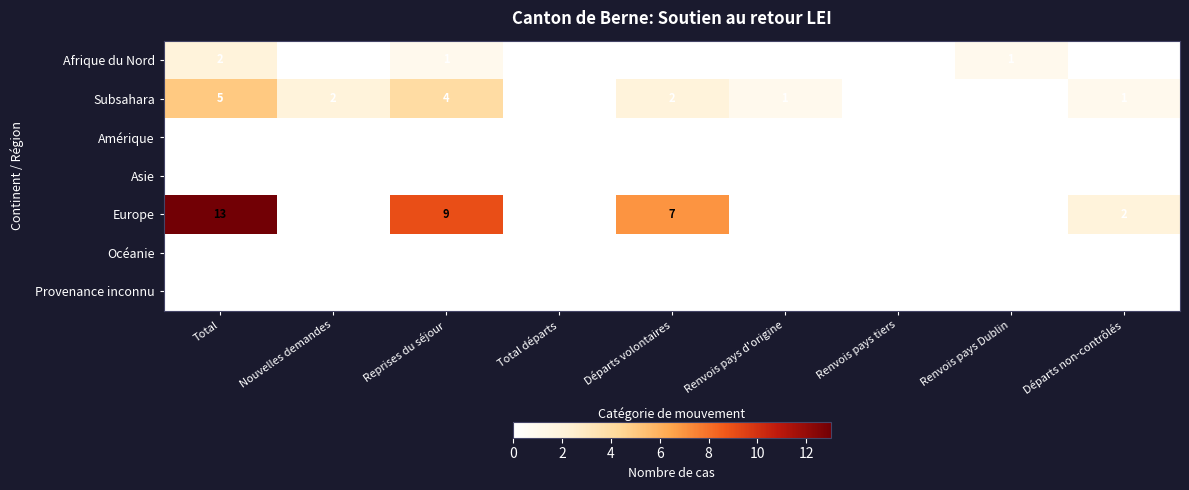

What is the total value across all series at Total?

20